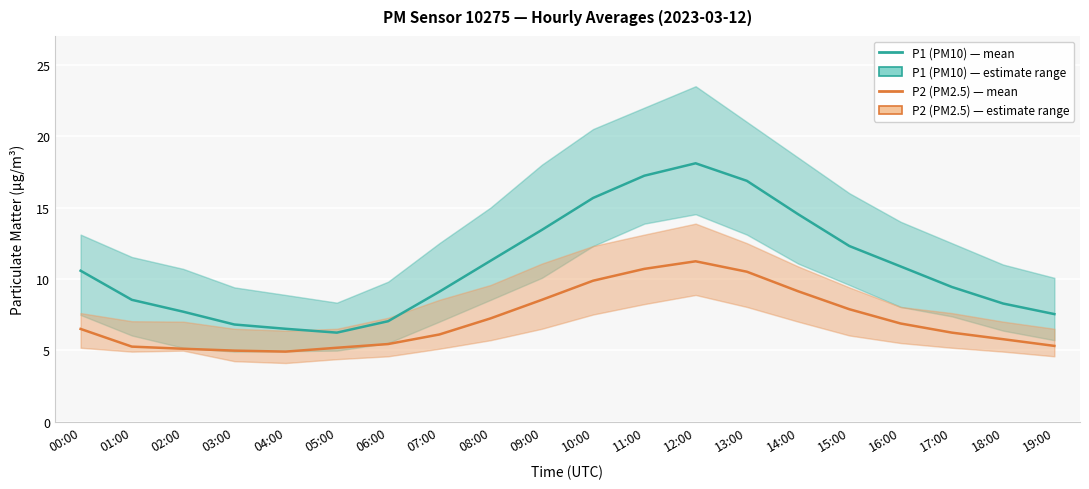

The value of P2 (PM2.5) at 18:00 is 5.8. True or false?

True